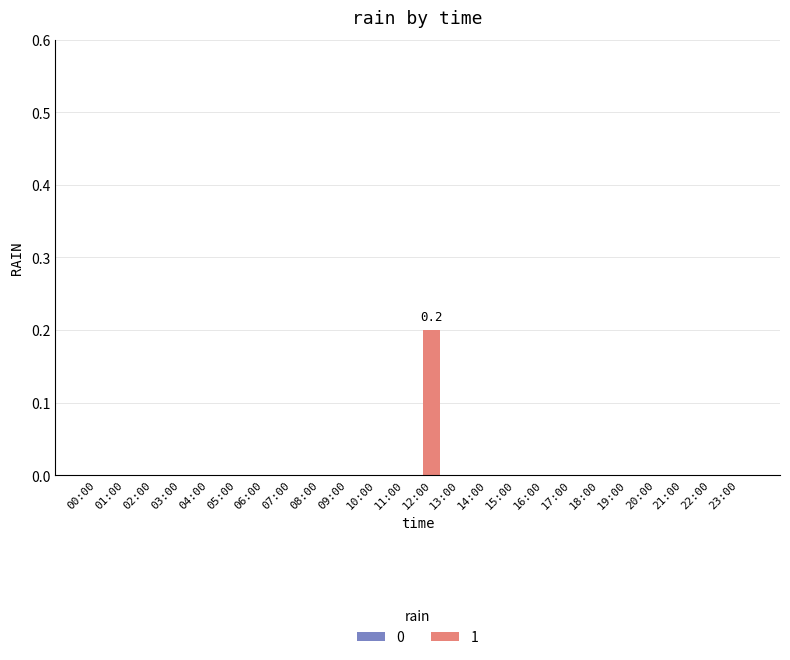

True or false: the data shows -0.1 at 20:00.

False